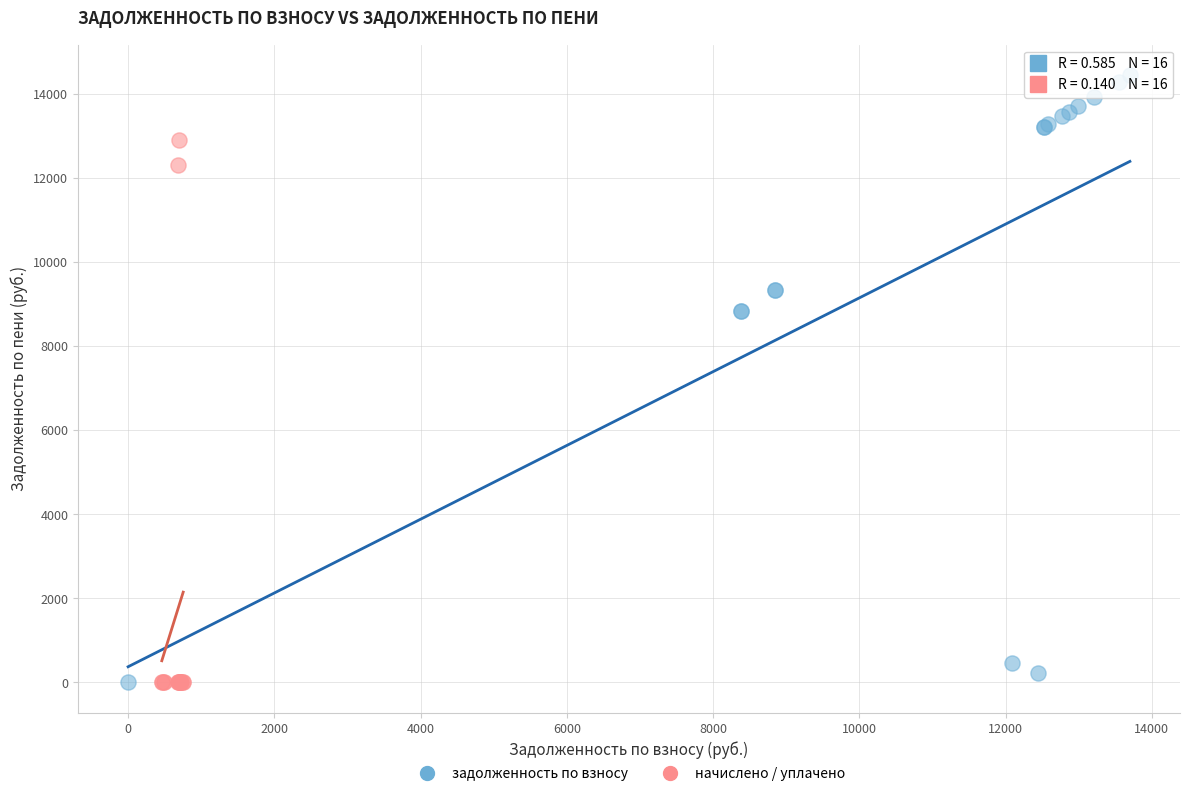

Which series reaches the maximum Y coordinate?

задолженность по взносу